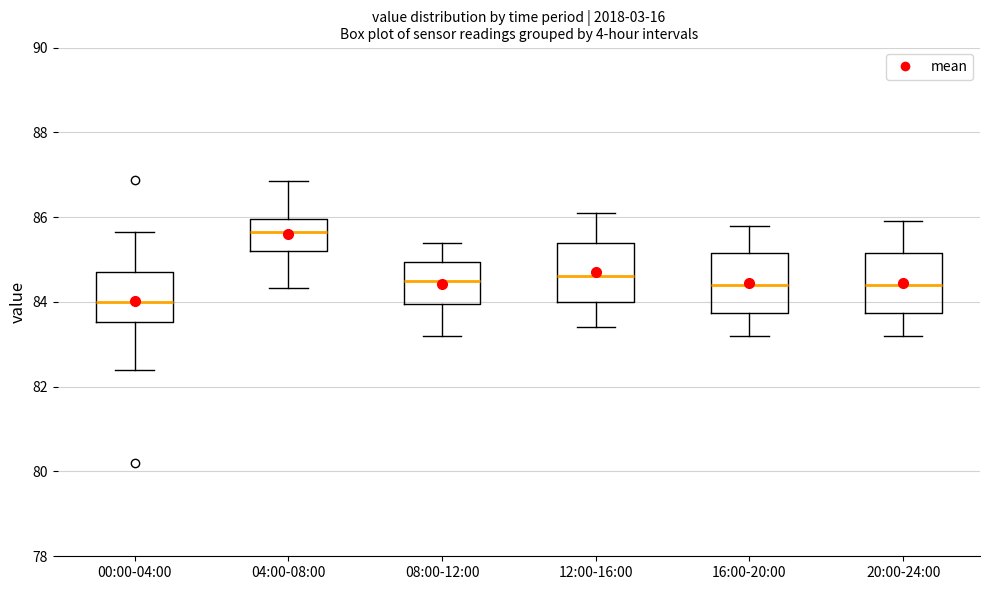

Which box has the lowest median line?

00:00-04:00